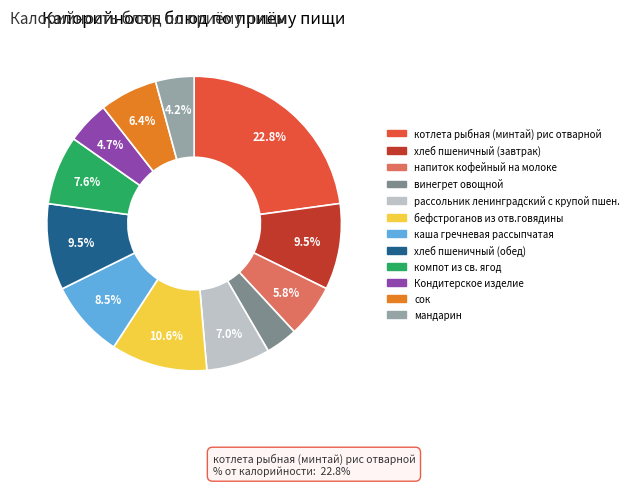

To the nearest percent, what percentage of the pie is хлеб пшеничный (завтрак)?

9%